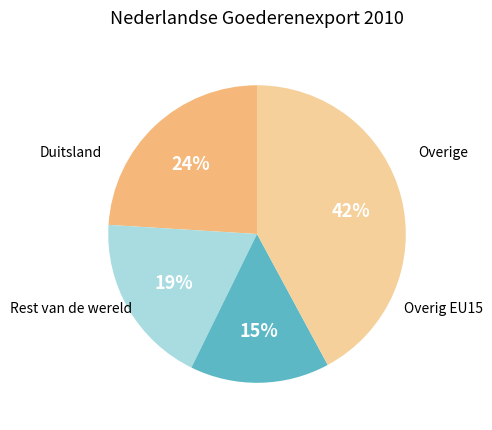

To the nearest percent, what is the average slice percentage?

25%